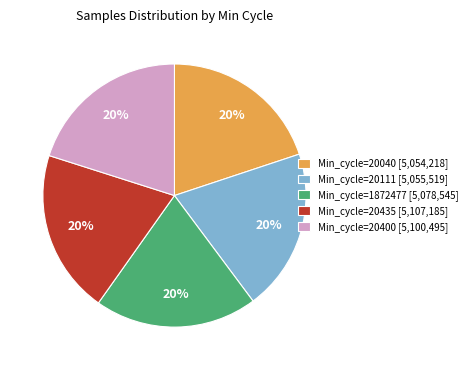

Is it true that Min_cycle=20435 [5,107,185] is 33% of the pie?

False